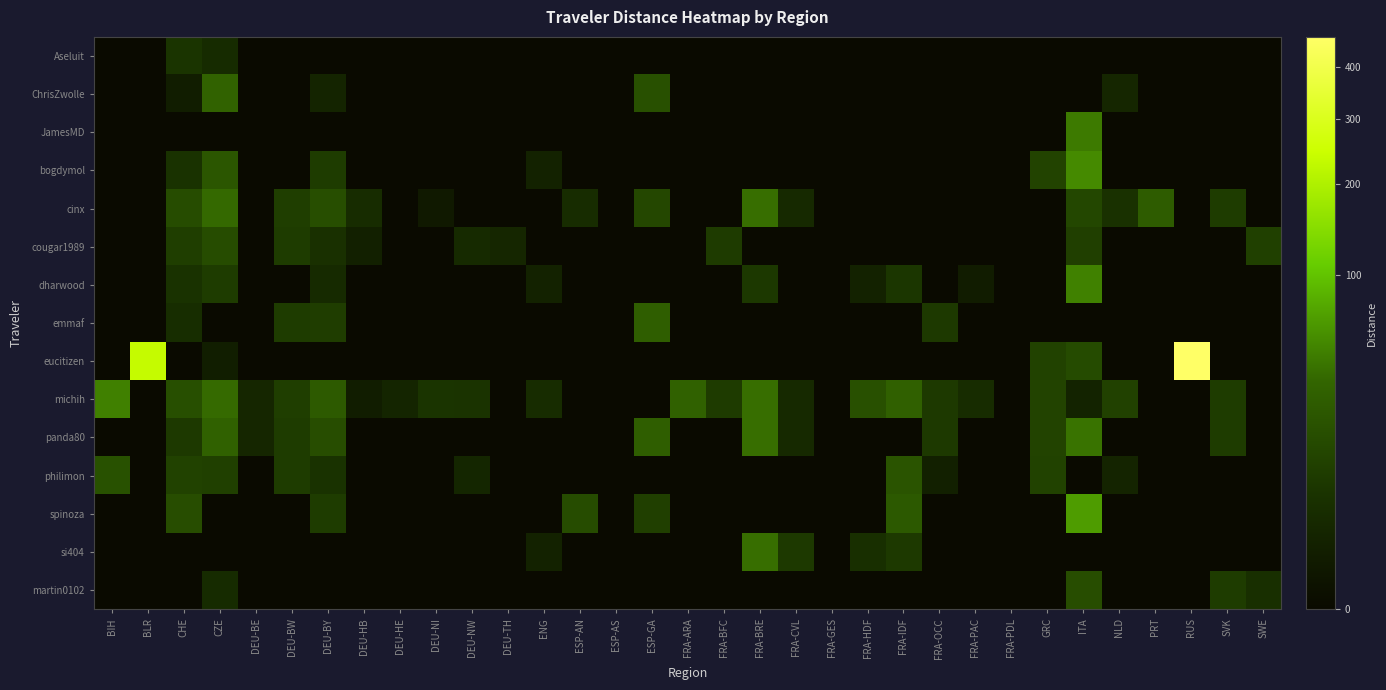

Between FRA-BFC and DEU-HB, which is larger?

FRA-BFC